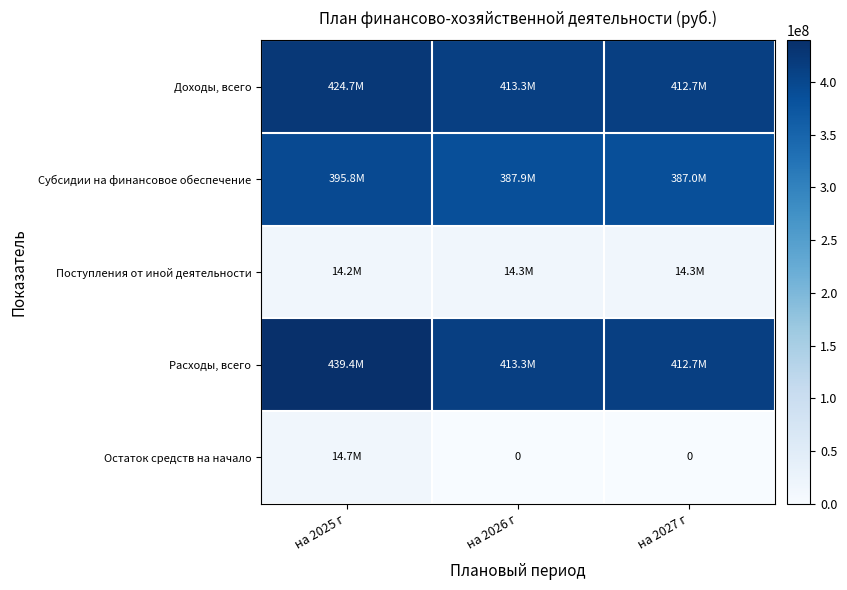

Which series has the largest total across all categories?

Расходы, всего